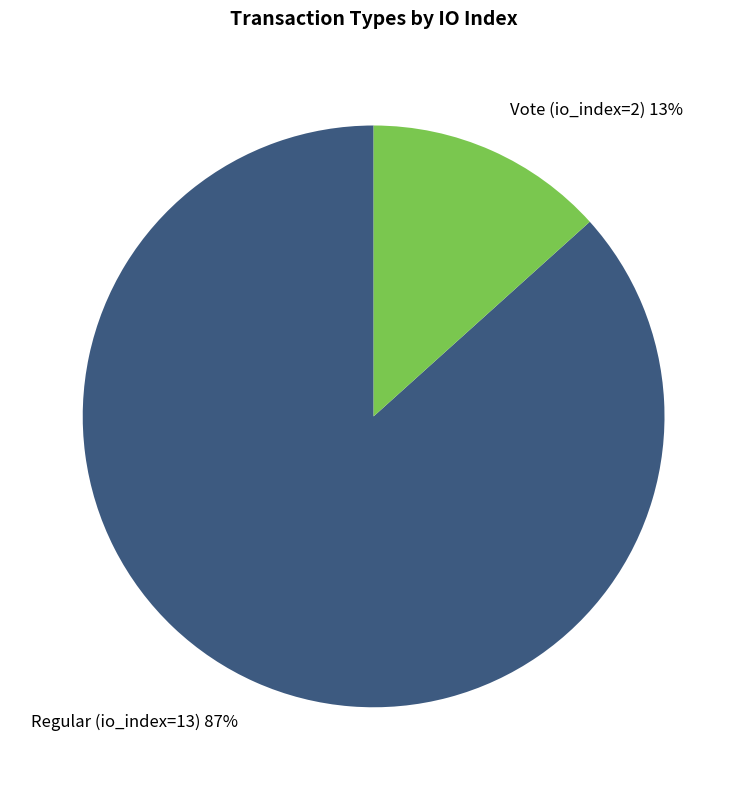

True or false: Vote (io_index=2) accounts for 13% of the total.

True